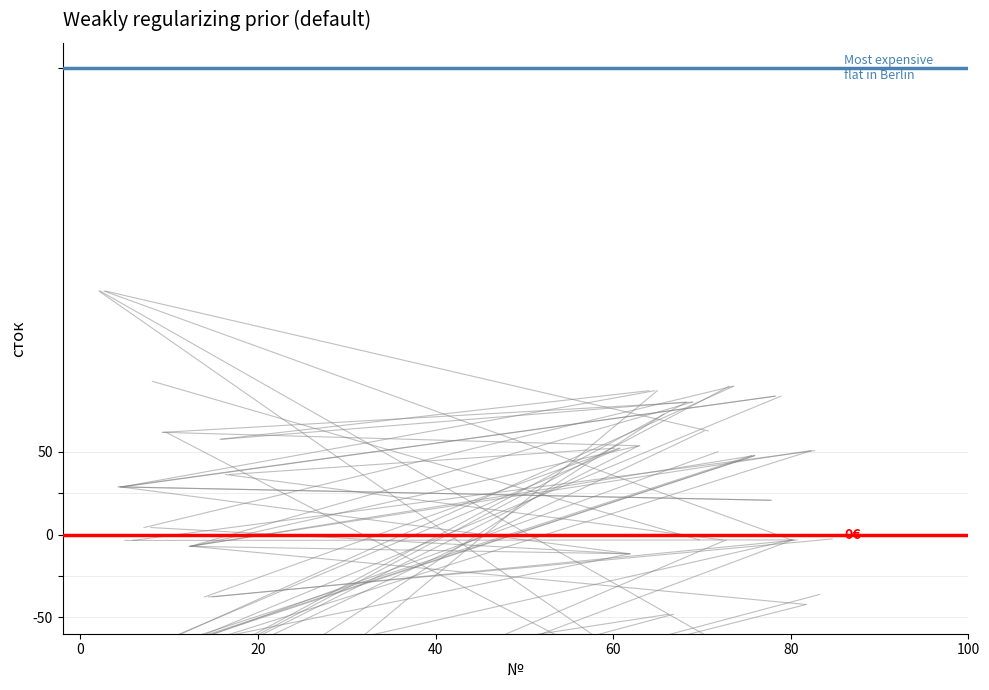

What is the difference between the highest and lowest values at 0?

282.6